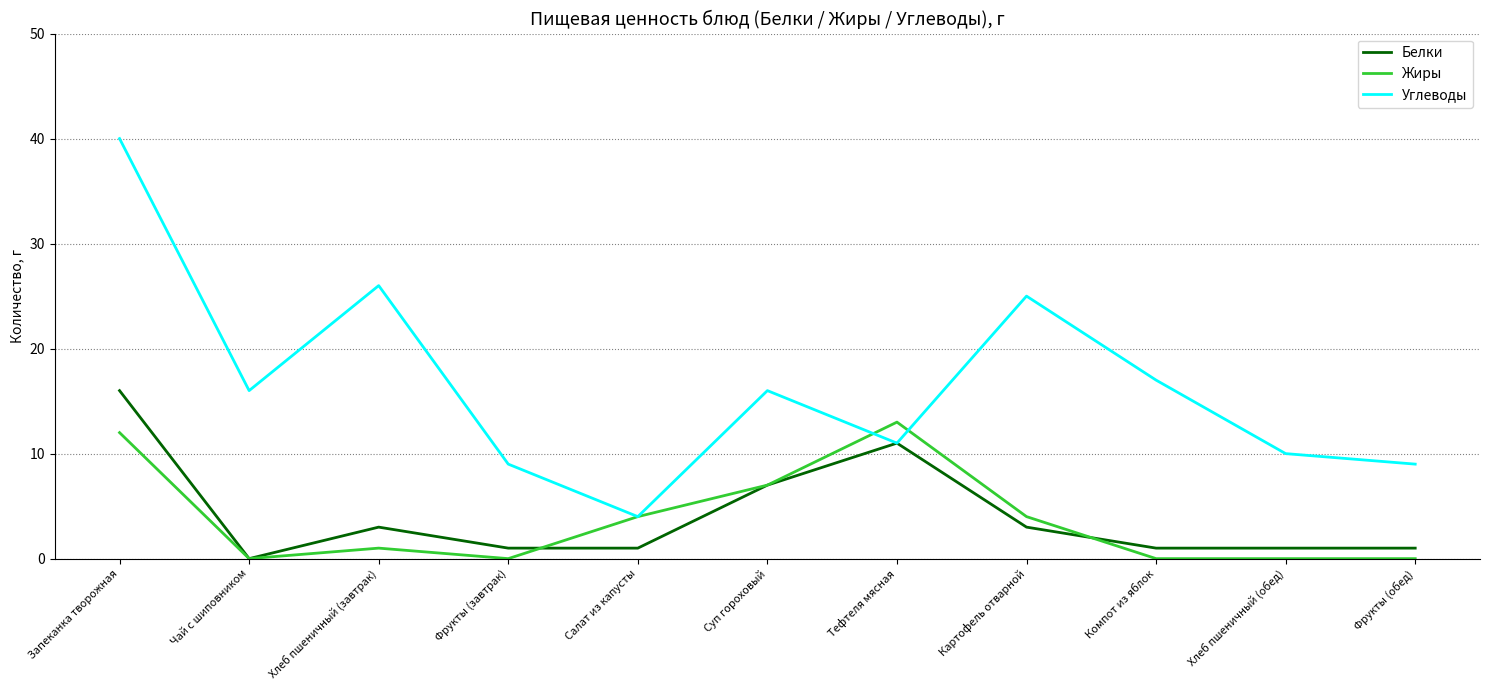

Rank the series at Хлеб пшеничный (завтрак) from lowest to highest value.

Жиры, Белки, Углеводы